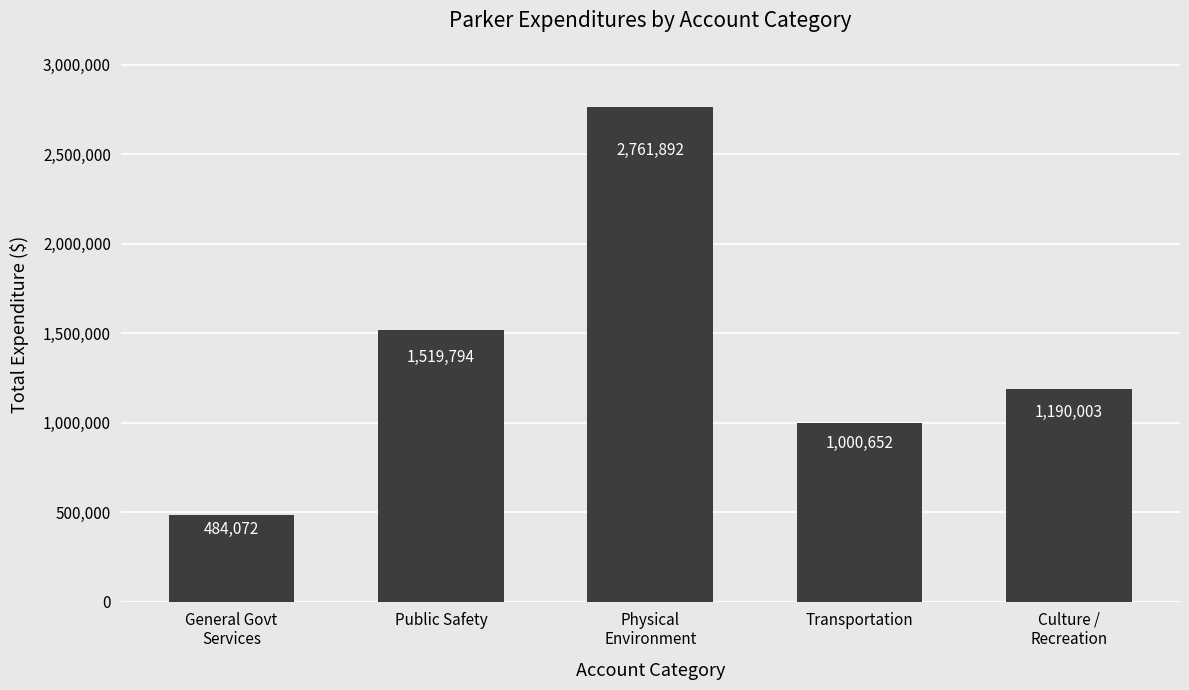

How many distinct data groups are displayed?

1